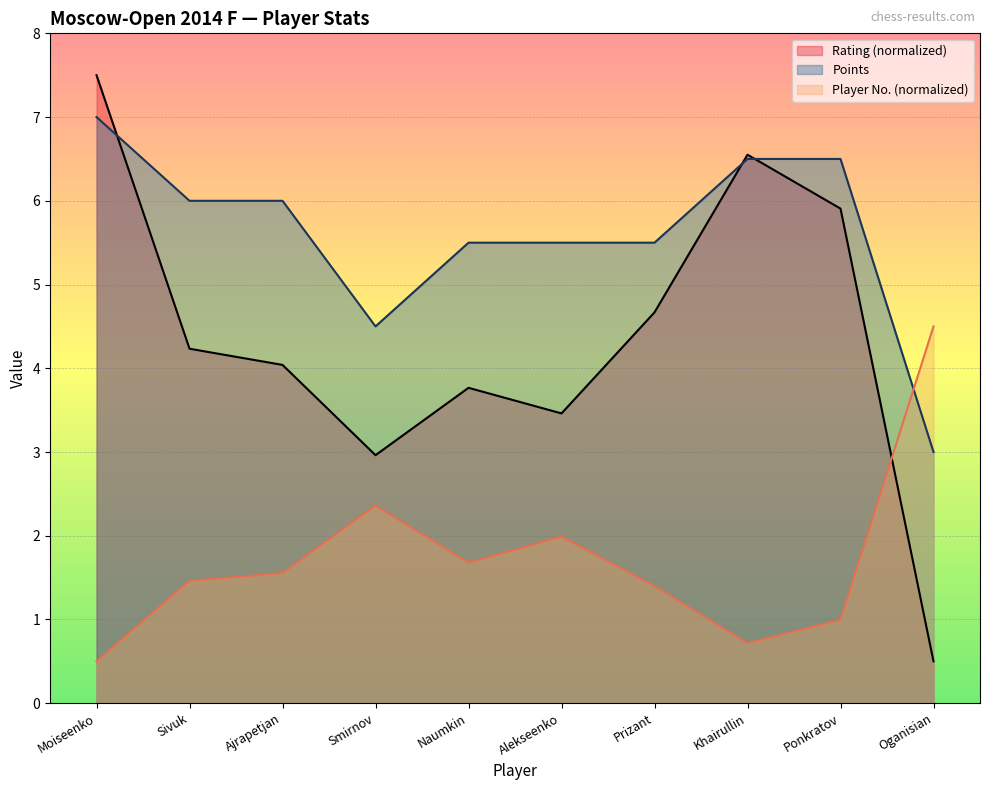

True or false: Player Number has a value of 2.0 at Alekseenko.

True